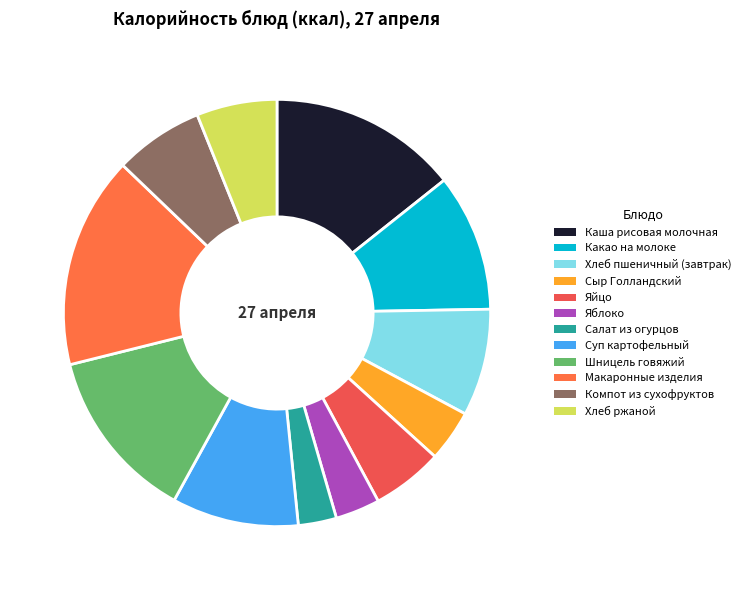

Is there a majority slice in this chart?

No